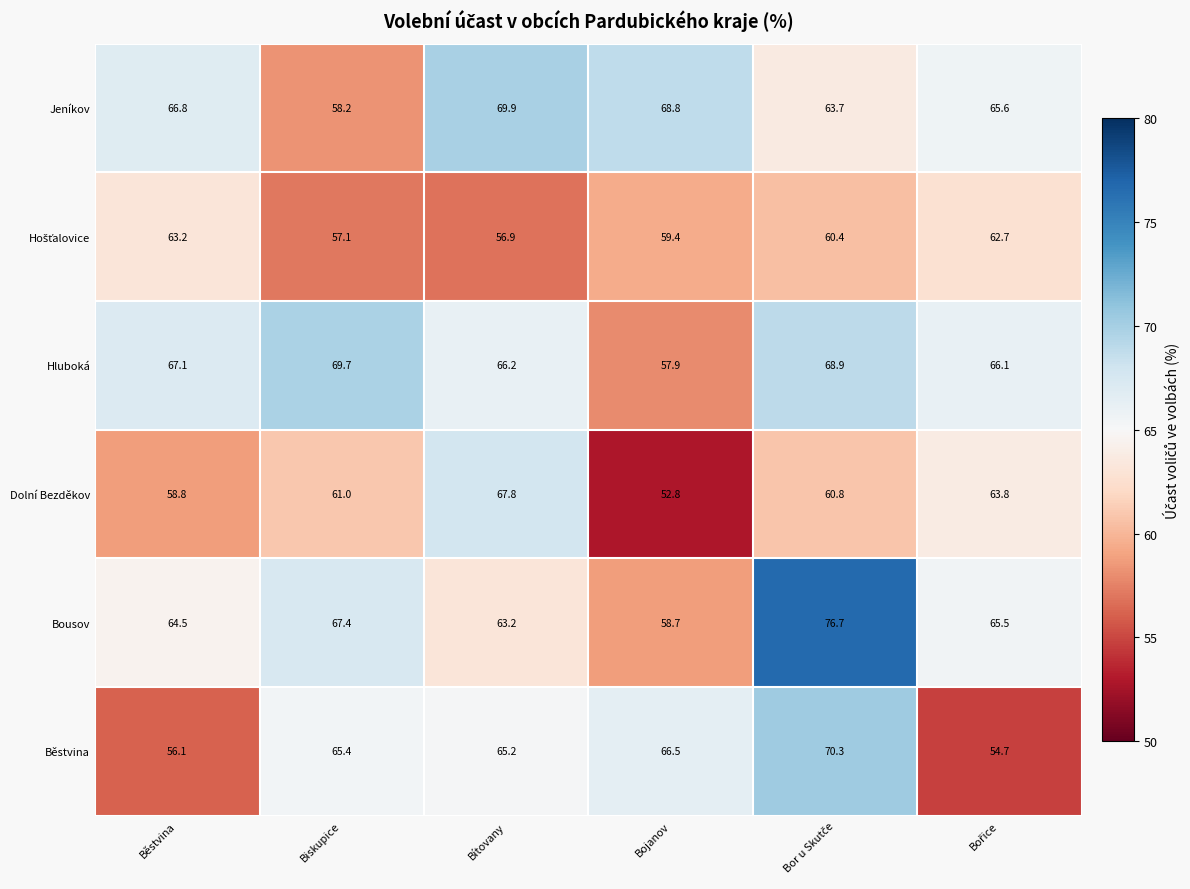

True or false: Hluboká has a value of 67.1 at Běstvina.

True